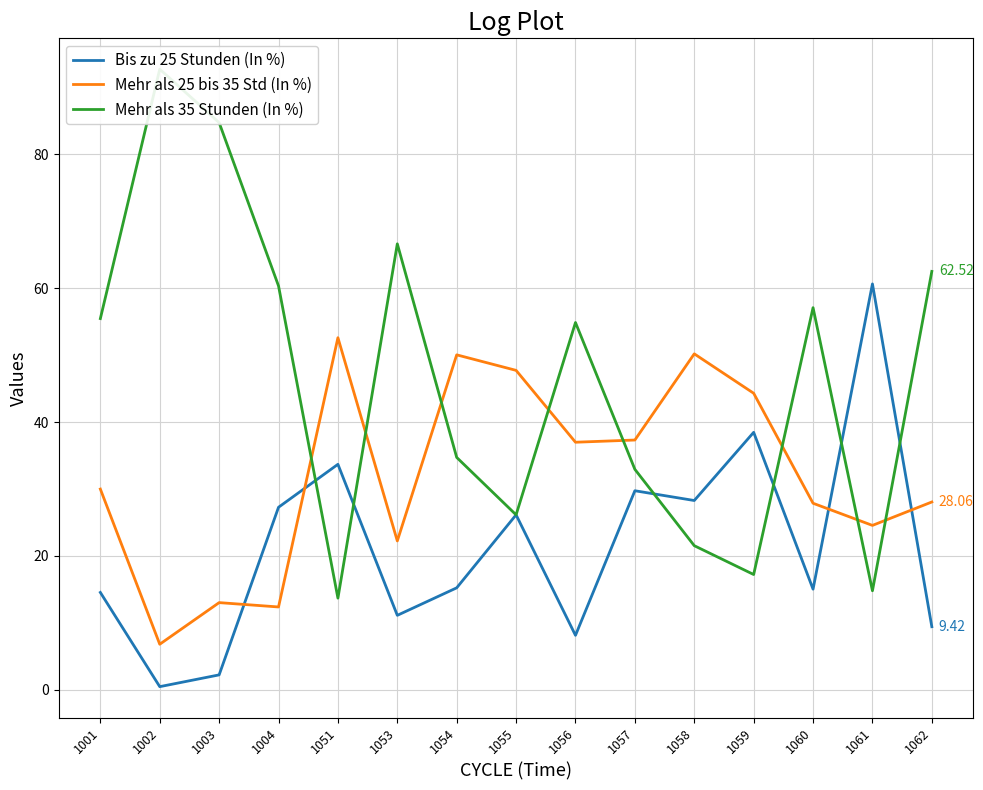

What value does the Bis zu 25 Stunden (In %) series have at 1058?

28.3